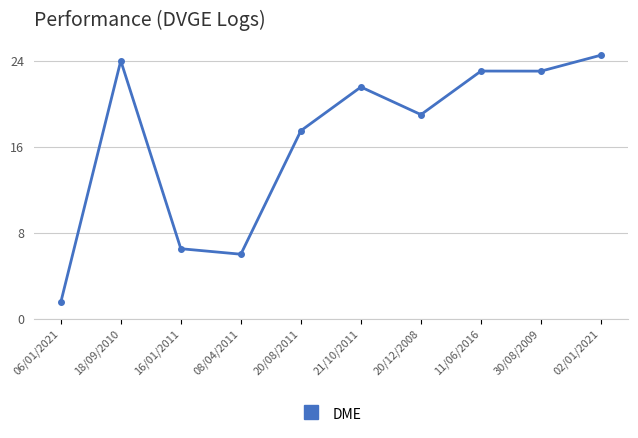

How many distinct data groups are displayed?

1